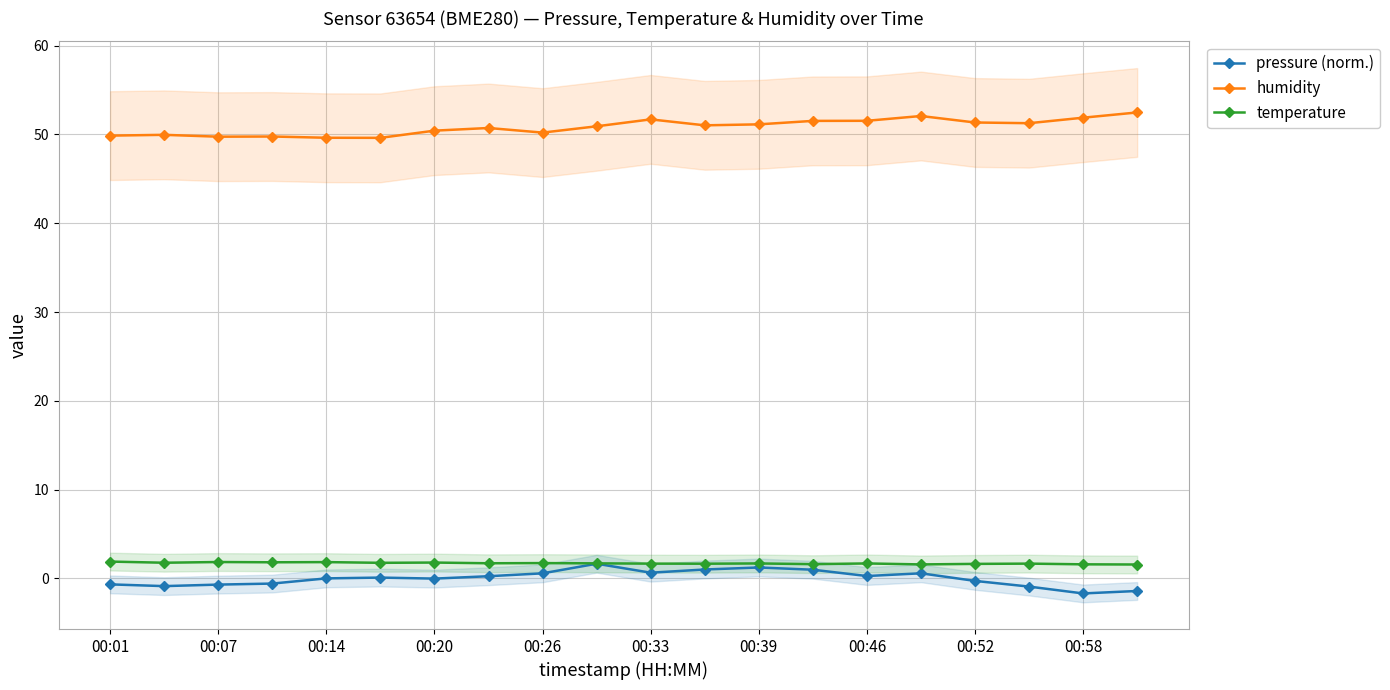

How many distinct data groups are displayed?

3